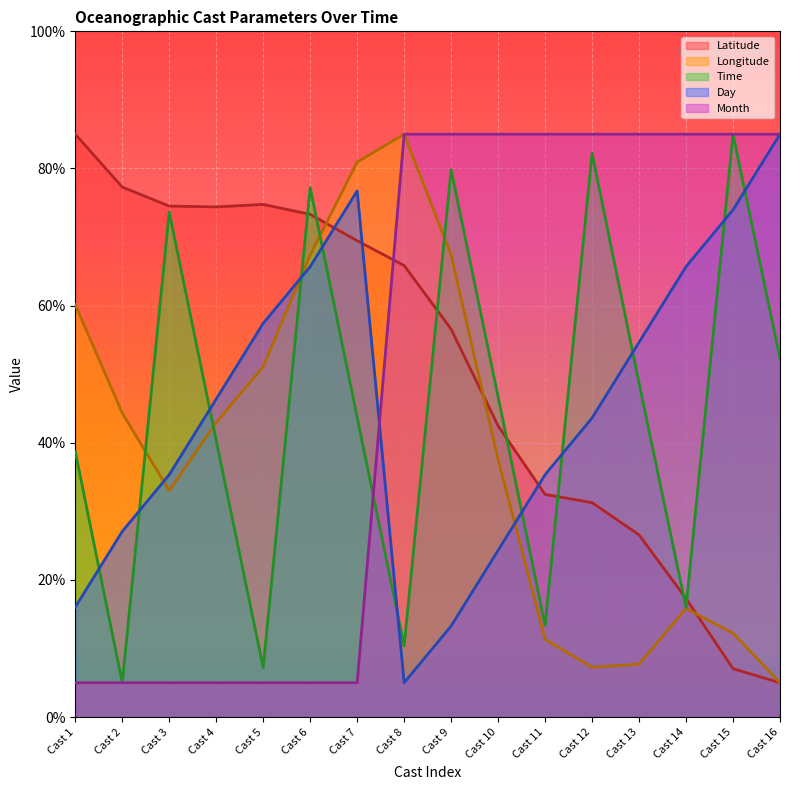

Where does the Time (line) series first go above 46?

Cast 3